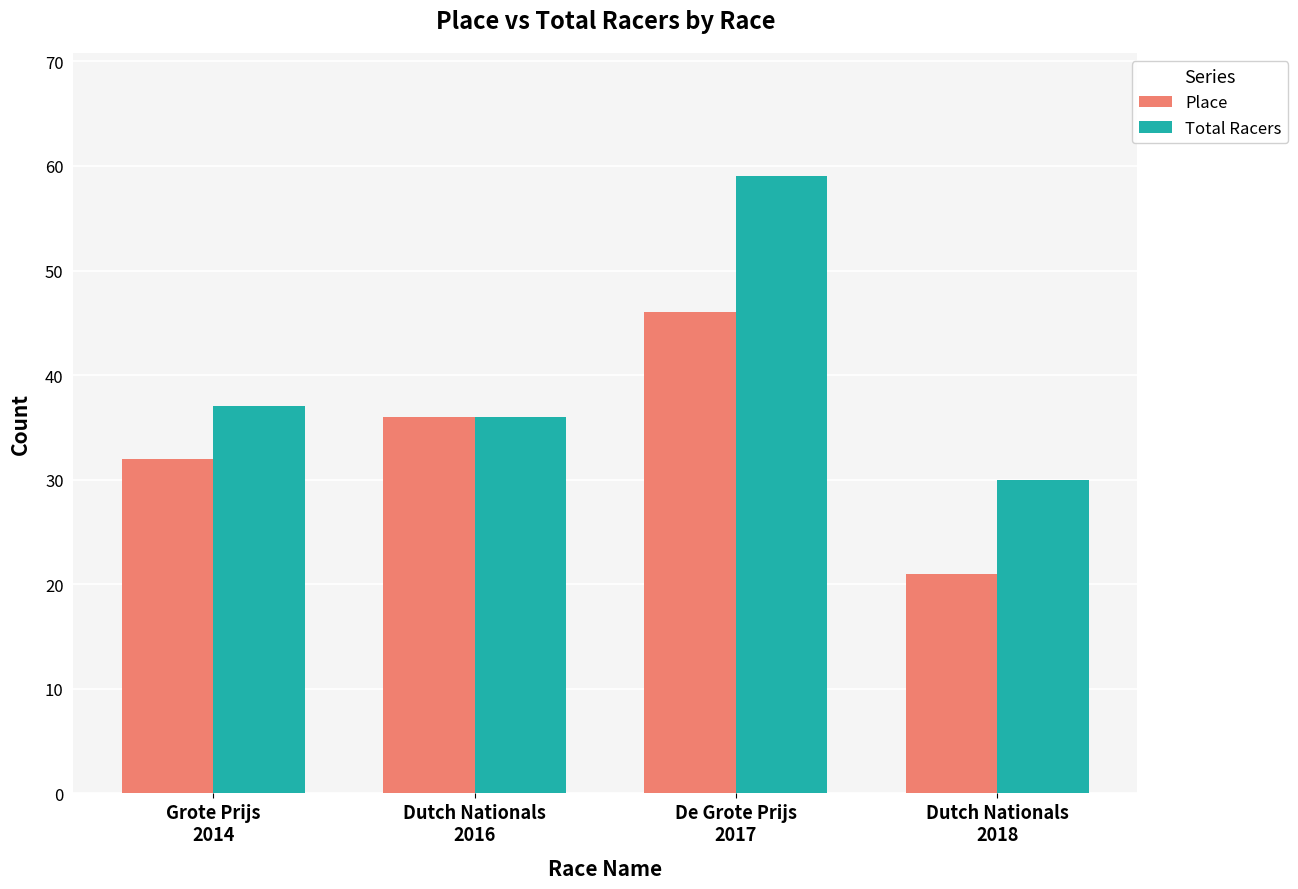

At which label does Place reach its peak?

De Grote Prijs
2017